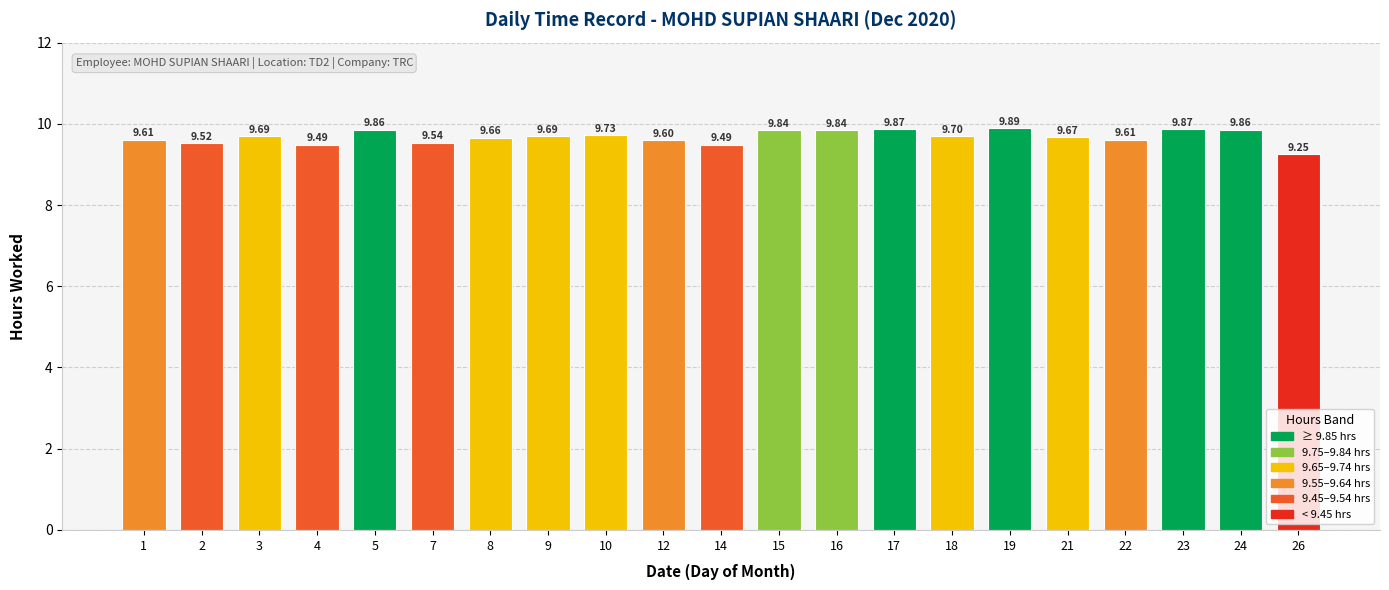

The value at 12 is 9.6. True or false?

True